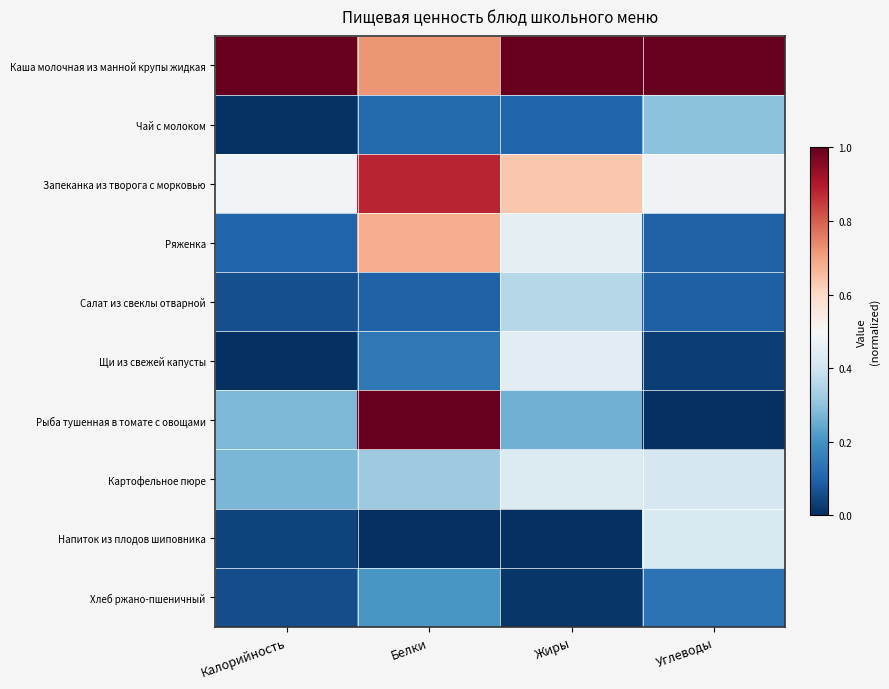

At how many categories does at least one series exceed 0?

4